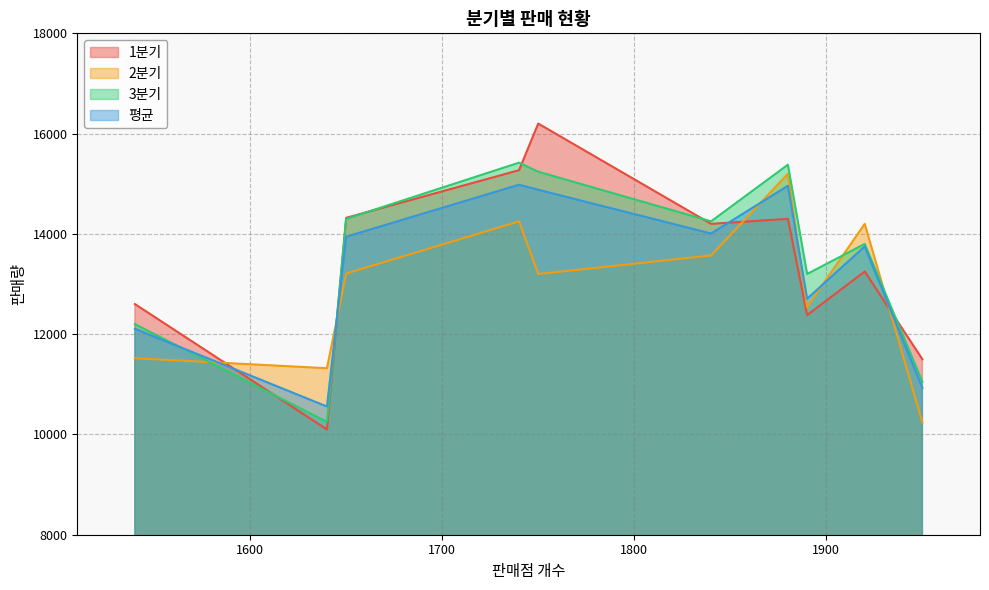

How many lines are shown in the chart?

4